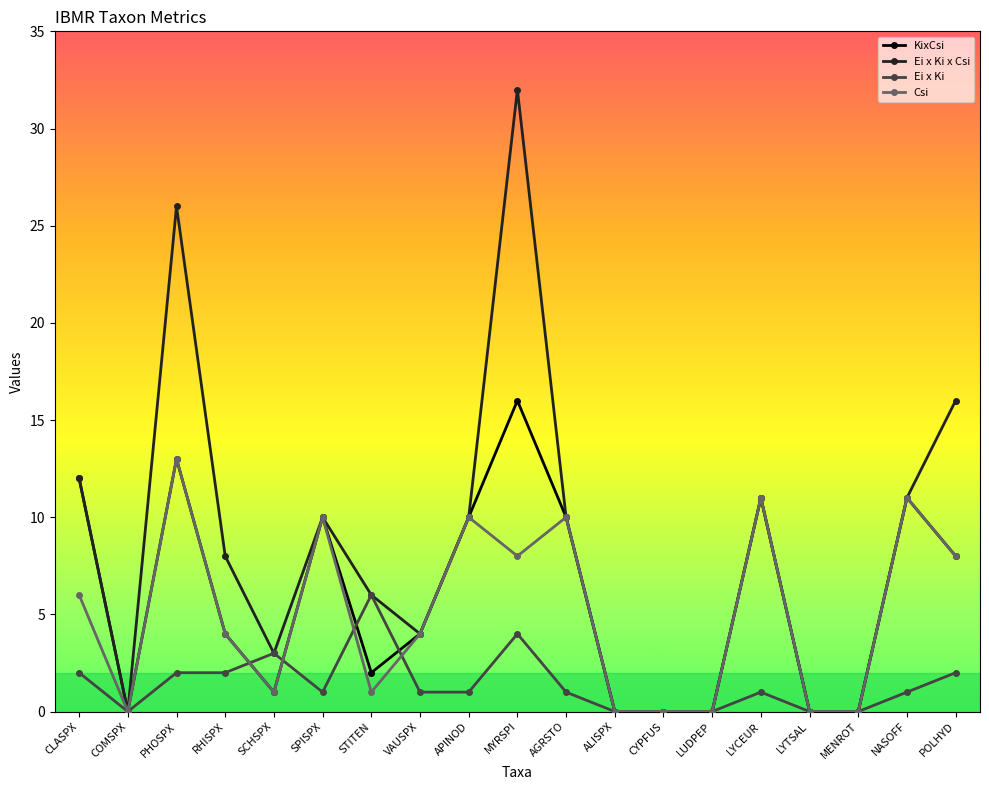

What is the difference between the Csi values at MENROT and NASOFF?

11